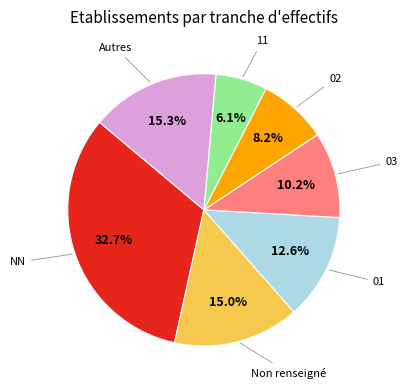

Is there a majority slice in this chart?

No